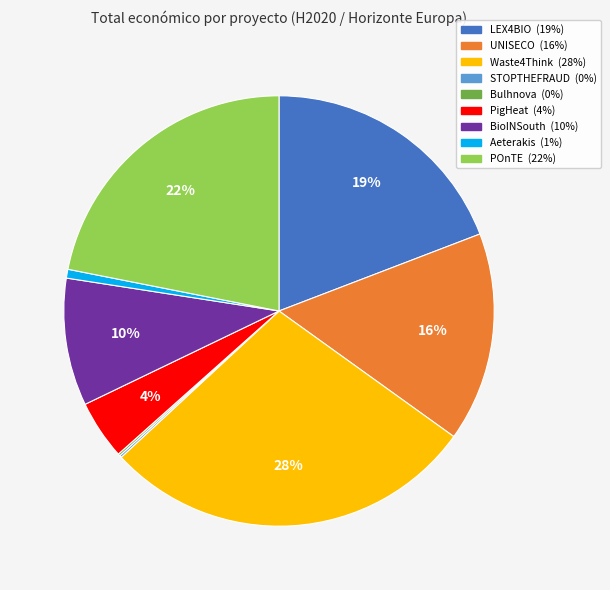

To the nearest percent, what is the difference between the largest and smallest slice percentages?

28%